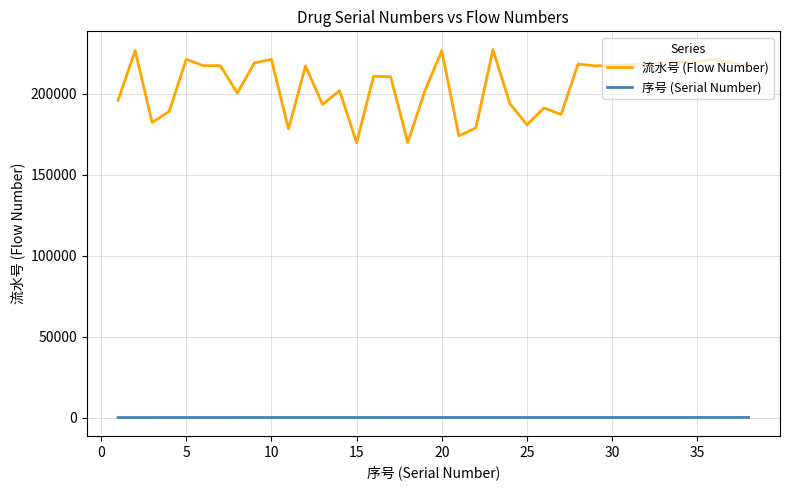

Which series has the widest spread of values?

流水号 (Flow Number)